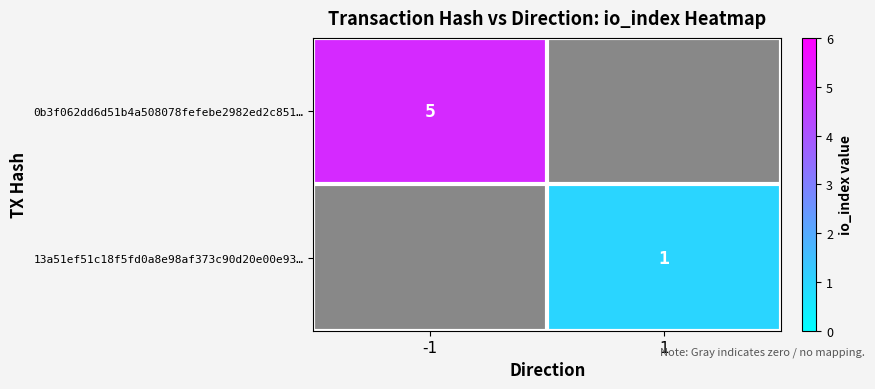

List the series in order of their peak value, lowest first.

13a51ef51c18f5fd0a8e98af373c90d20e00e93…, 0b3f062dd6d51b4a508078fefebe2982ed2c851…